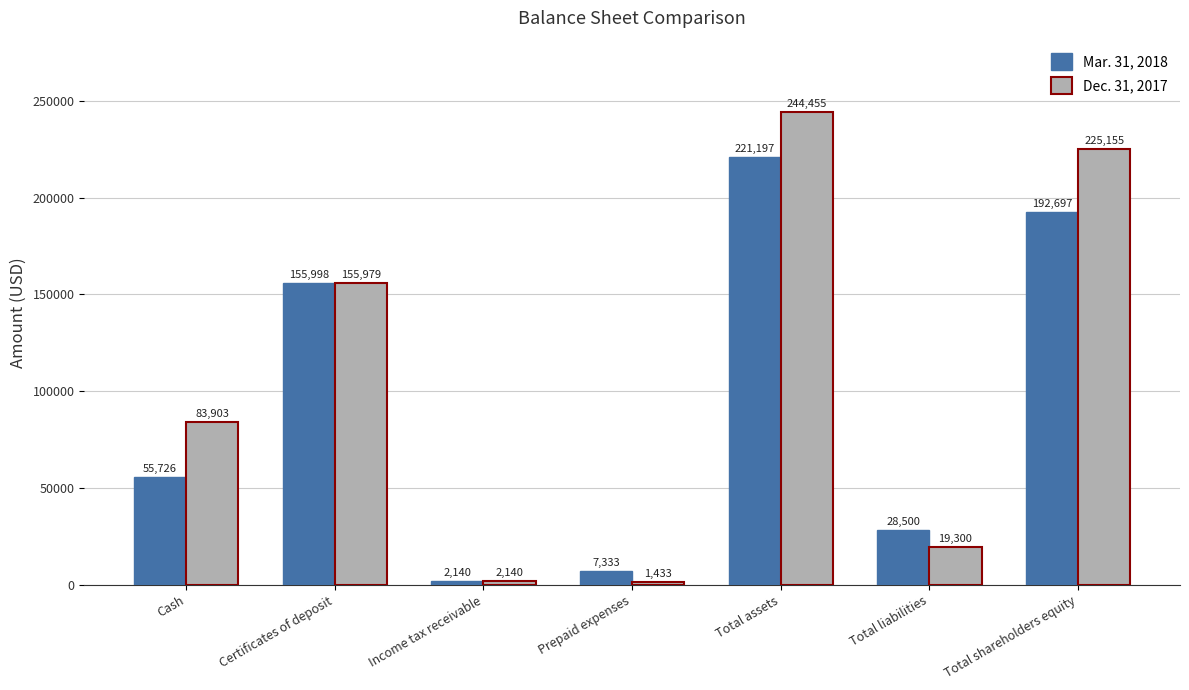

Is it true that Mar. 31, 2018 equals 43907 at Certificates of deposit?

False